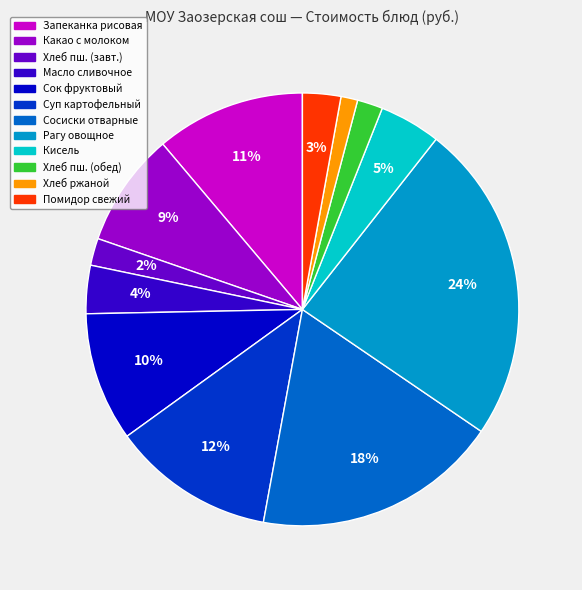

To the nearest percent, what is the difference between the largest and smallest slice percentages?

23%